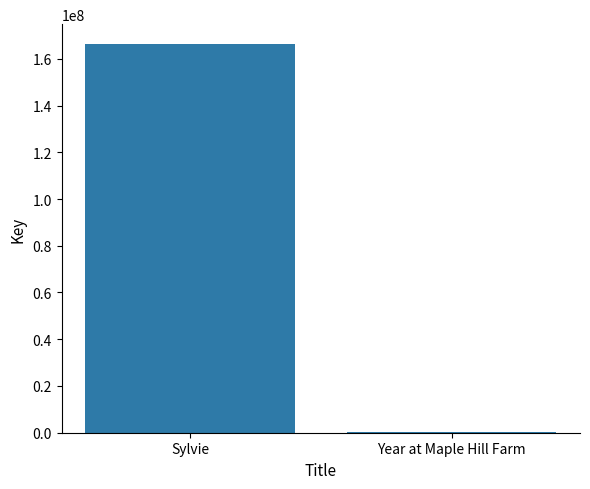

Between Sylvie and Year at Maple Hill Farm, which is larger?

Sylvie